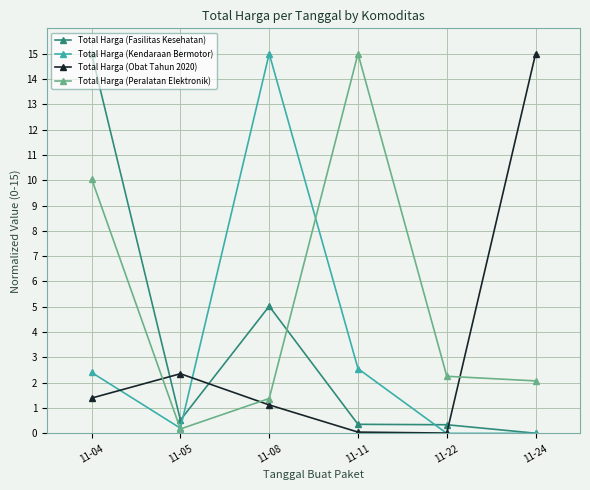

Is this an area chart (filled region under the line)?

No